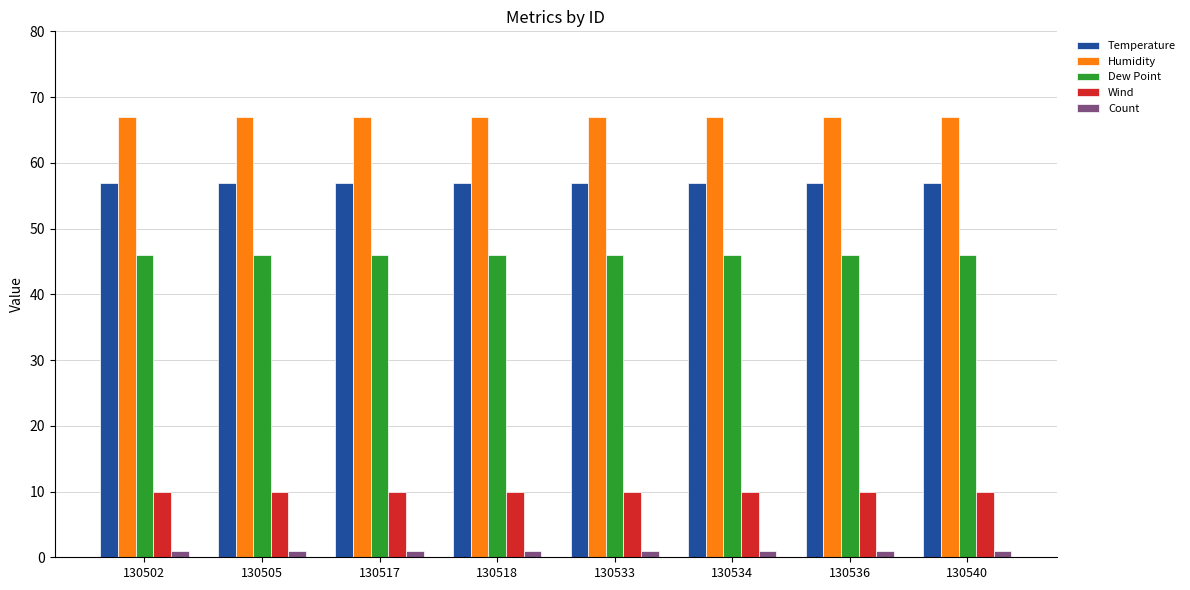

Is the value of Temperature at 130518 greater than the value of Wind at 130517?

Yes